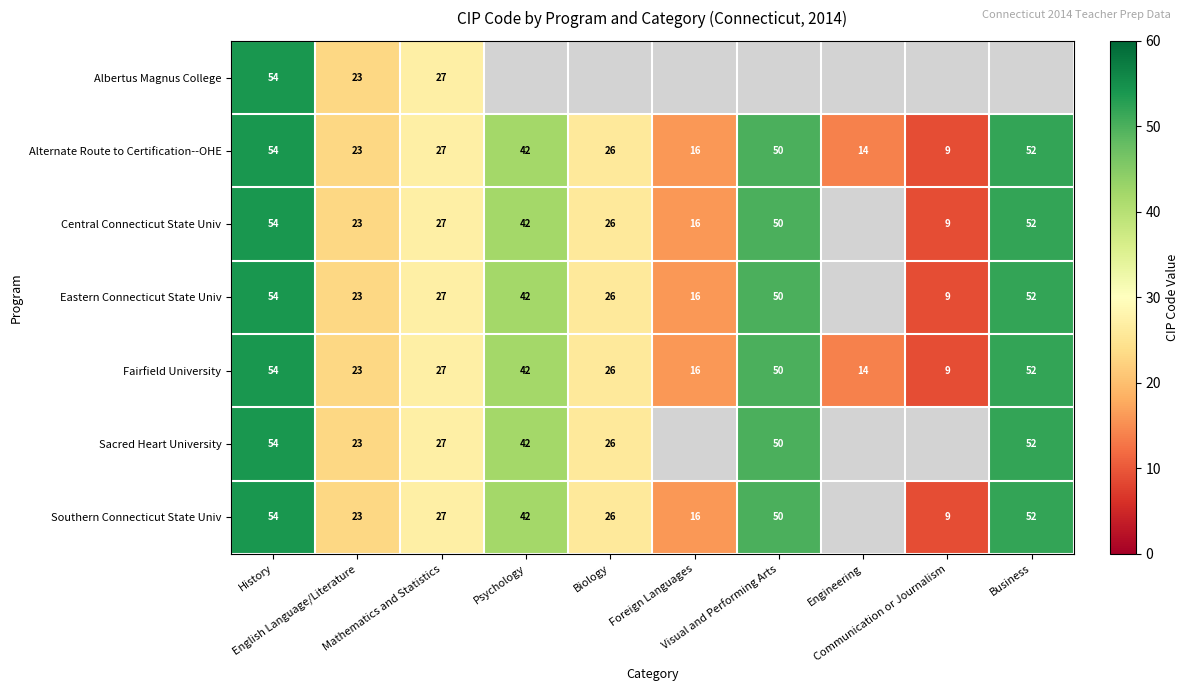

How many data points does each series have?

10